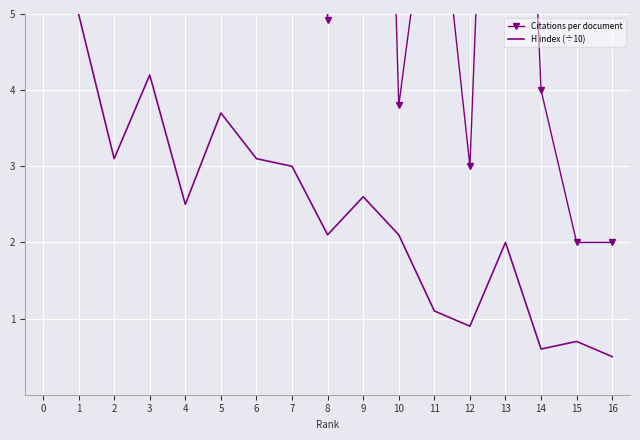

Is it true that H index (÷10) equals 0.9 at 14?

False